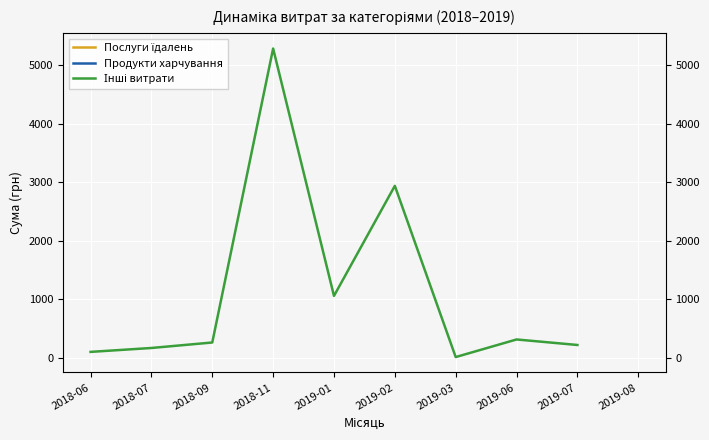

Which category has the lowest value in the Продукти харчування series?

2018-06